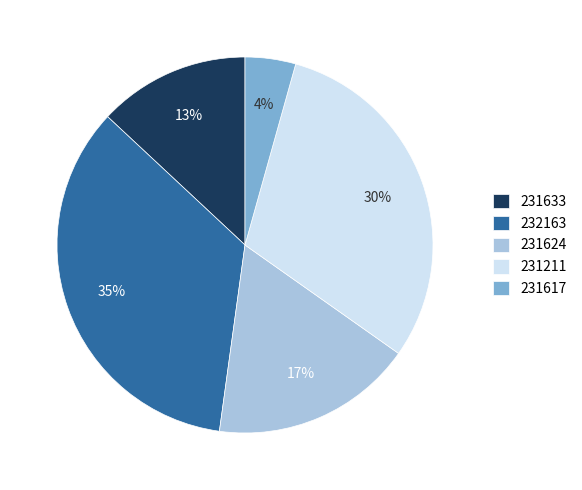

How many slices are in this pie chart?

5